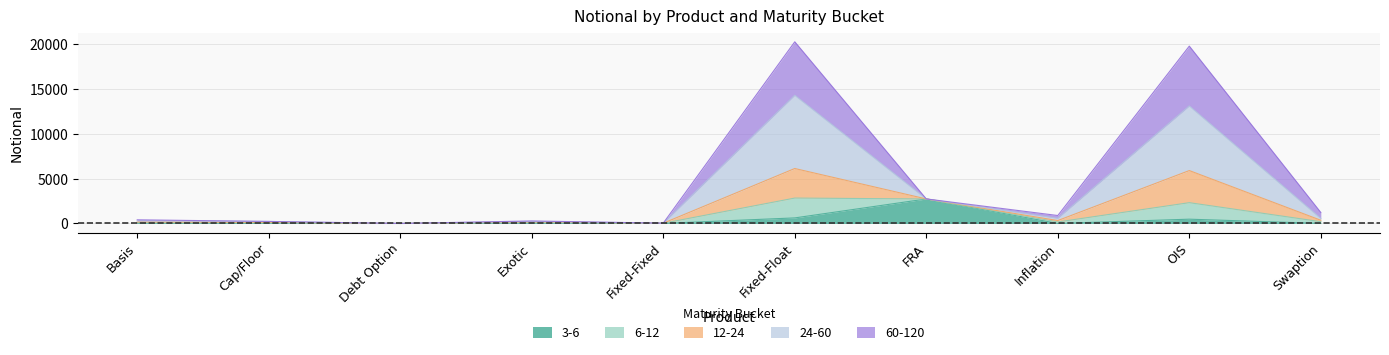

Is it true that 6-12 equals 1052 at FRA?

False